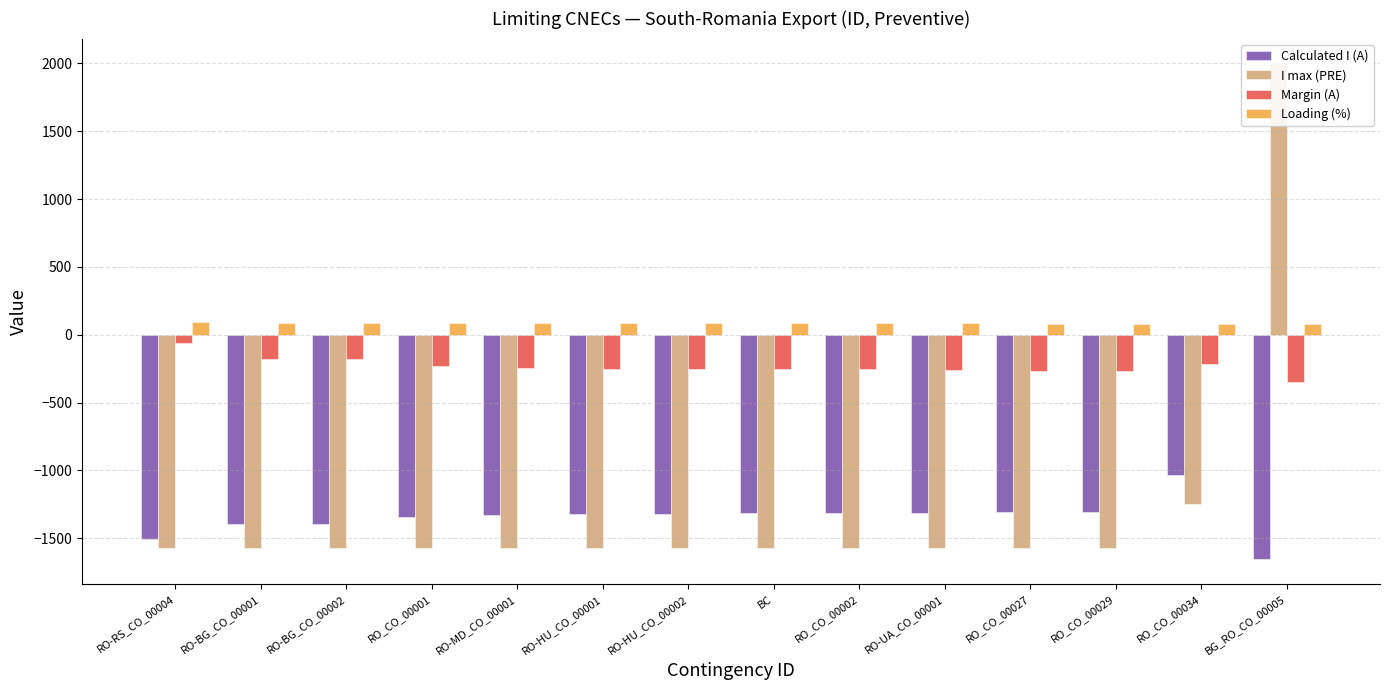

Reading right to left, extract all data points from this chart.

Calculated I (A): -1655	-1035	-1303	-1305	-1314	-1316	-1316	-1318	-1319	-1325	-1343	-1394	-1394	-1506
I max (PRE): 2000	-1248	-1570	-1570	-1570	-1570	-1570	-1570	-1570	-1570	-1570	-1570	-1570	-1570
Margin (A): -345	-213	-267	-265	-256	-254	-254	-252	-251	-245	-227	-176	-176	-64
Loading (%): 83	83	83	83	84	84	84	84	84	84	86	89	89	96